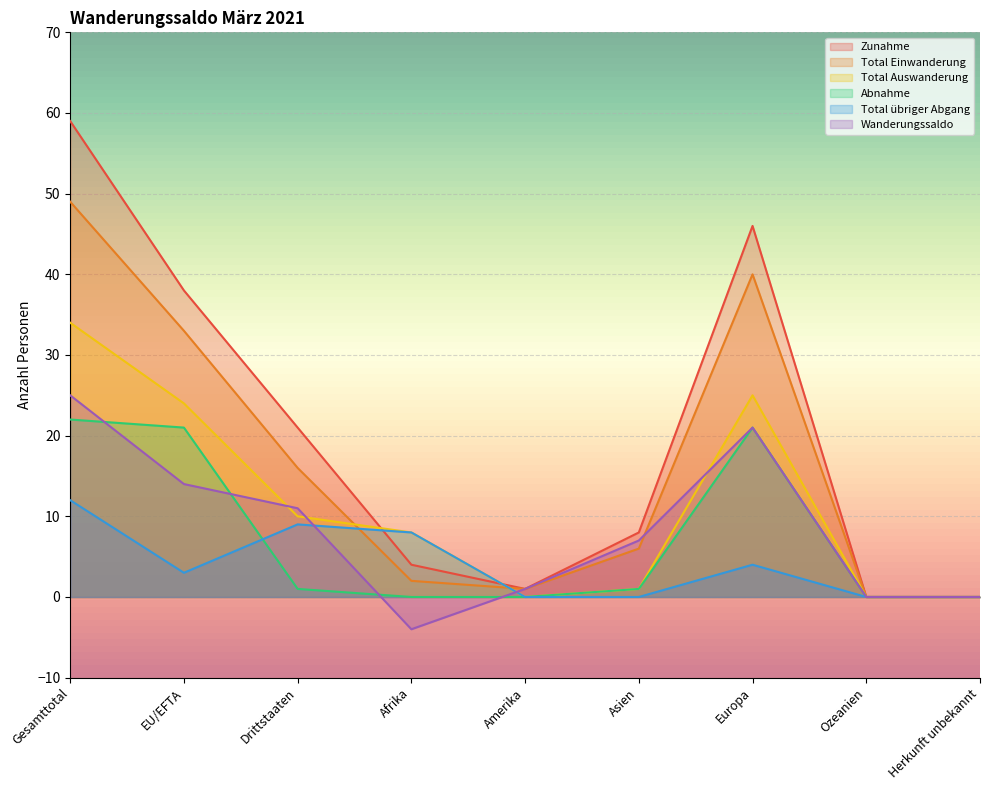

At which category does Total Auswanderung reach its first local peak?

Europa